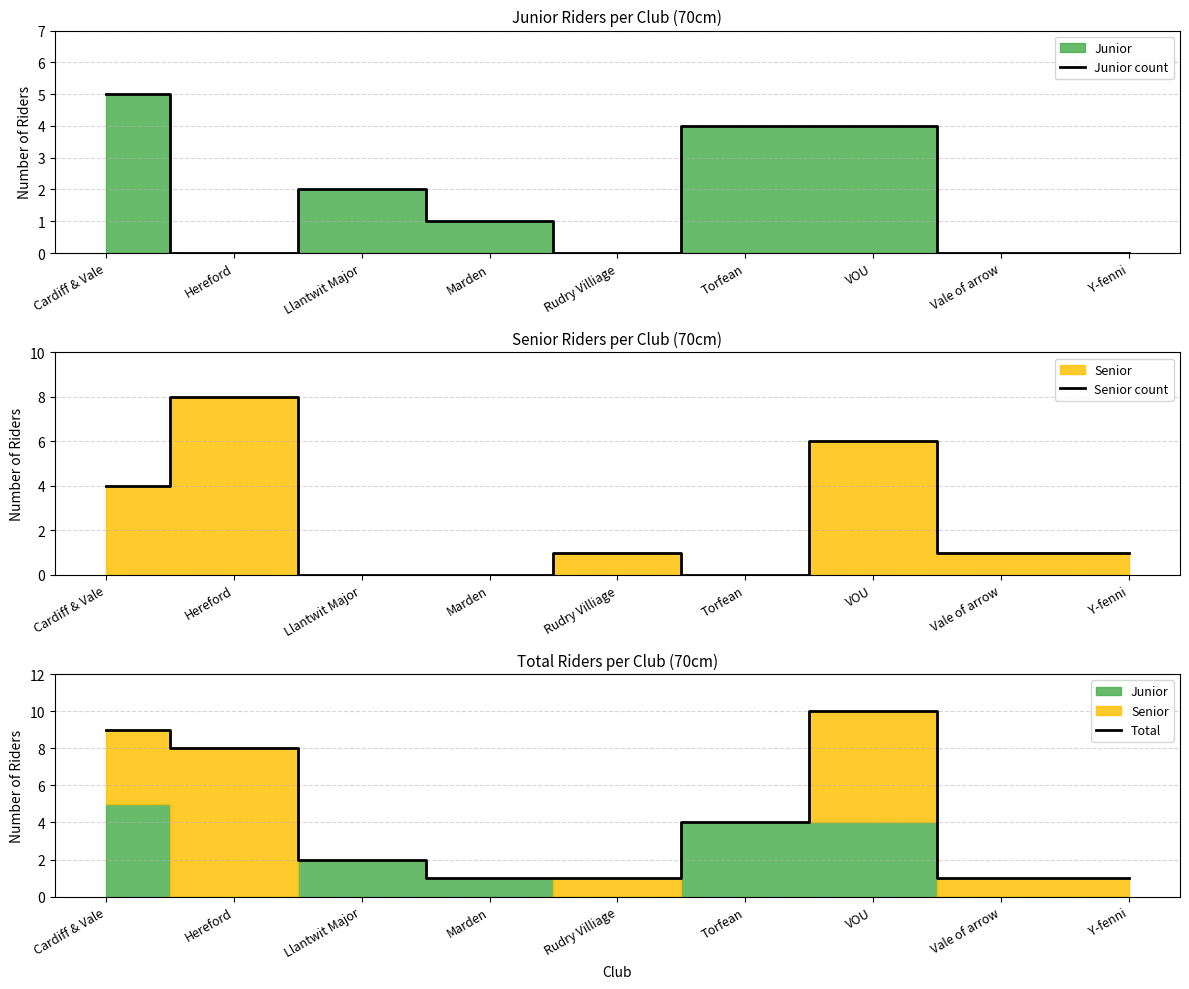

What is the approximate value of Junior count at Cardiff & Vale?

5